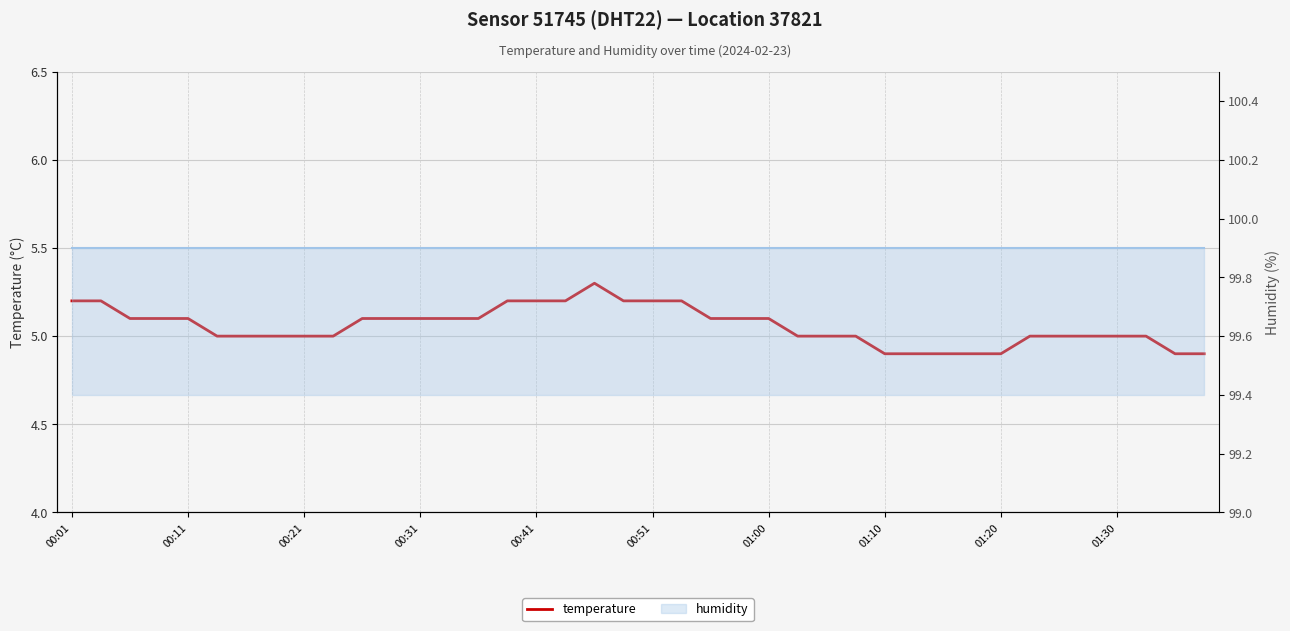

How many interior local peaks (higher than both neighbors) does the data have?

1